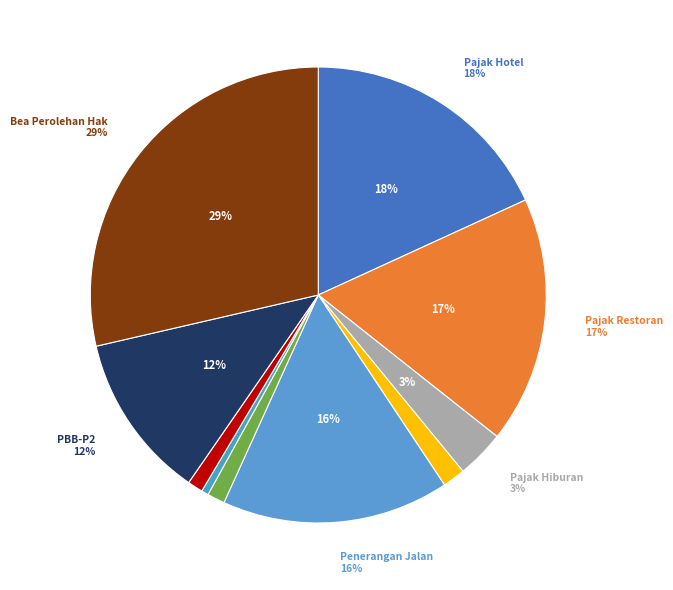

To the nearest percent, what is the difference between the largest and smallest slice percentages?

28%